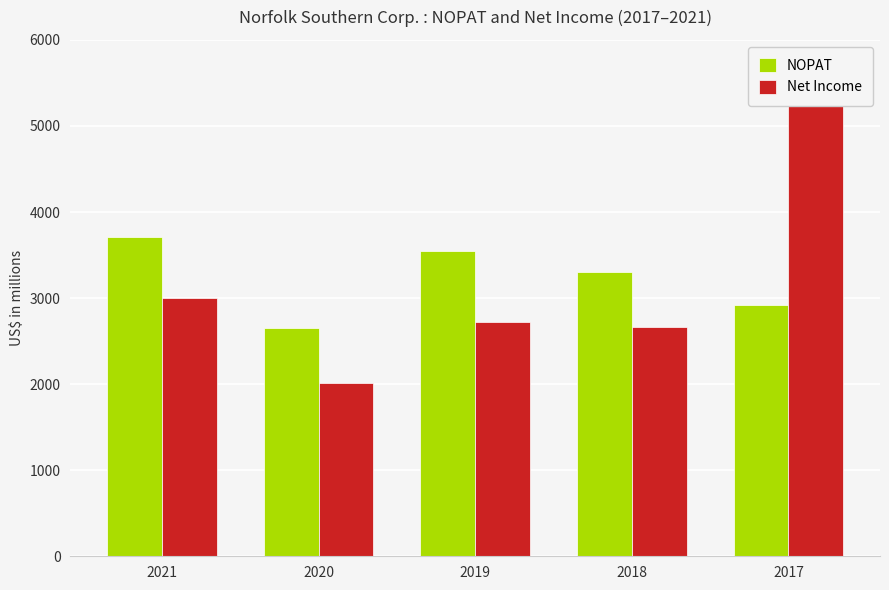

At how many categories does at least one series exceed 3412?

3